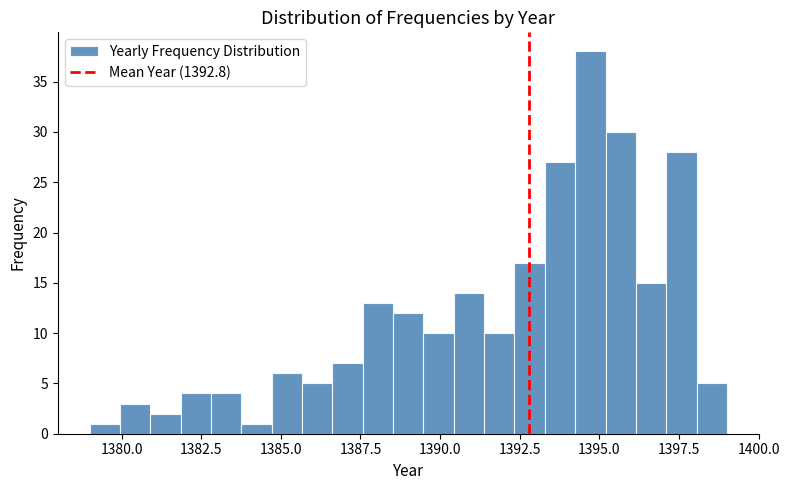

Read against the x-axis, roughly where is the centre of the tallest bar?

1394.5